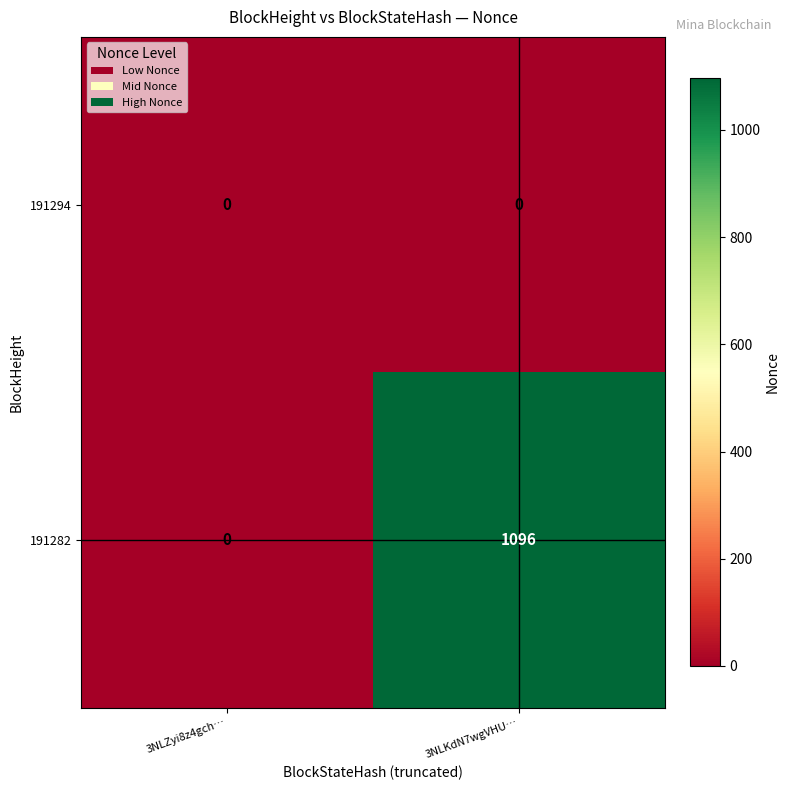

What is the average value of the 191282 series?

548